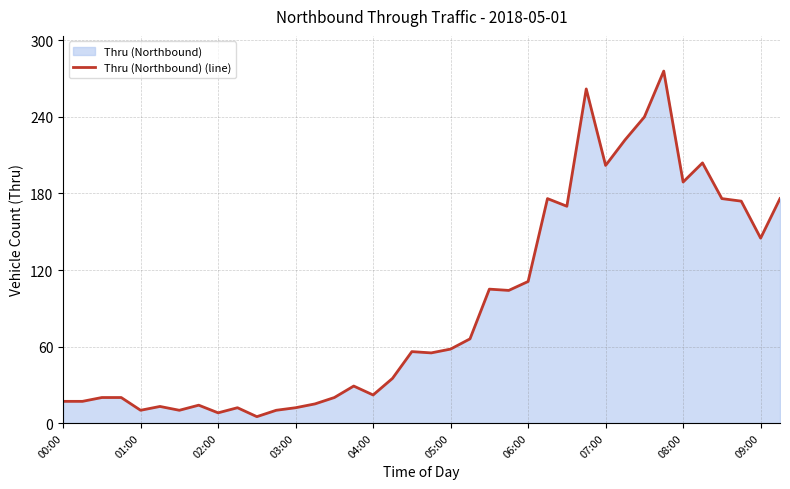

Is it true that the value at 00:00 is 17?

True